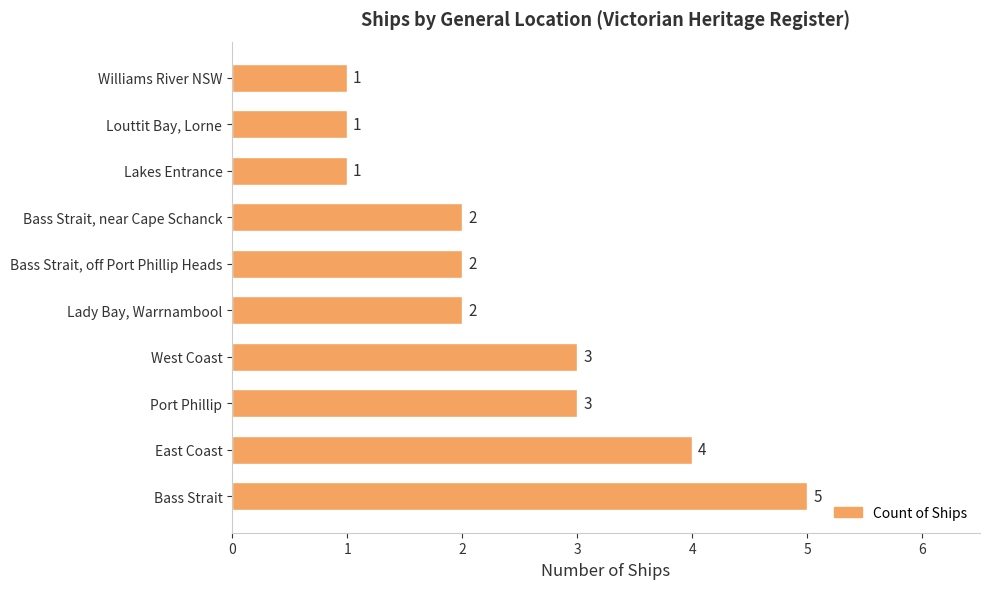

Reading top to bottom, transcribe all the data shown in this chart.

1	1	1	2	2	2	3	3	4	5